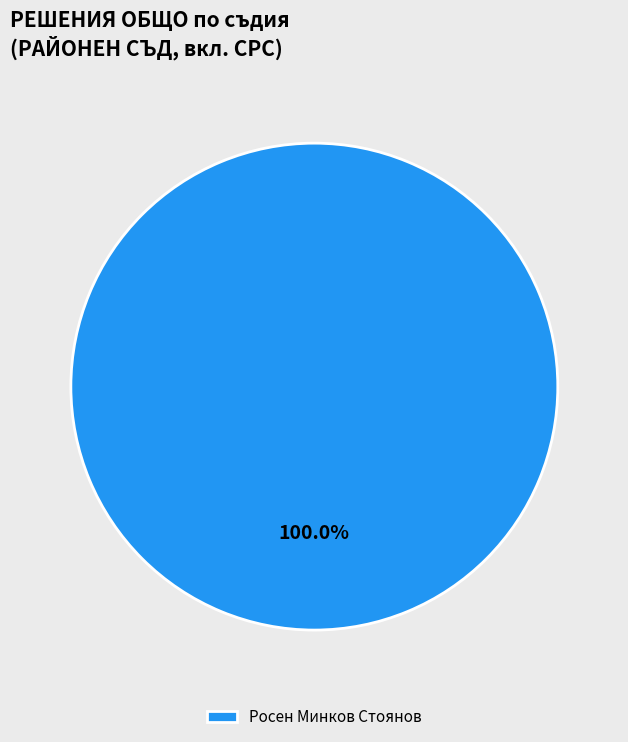

What is the majority slice?

Росен Минков Стоянов